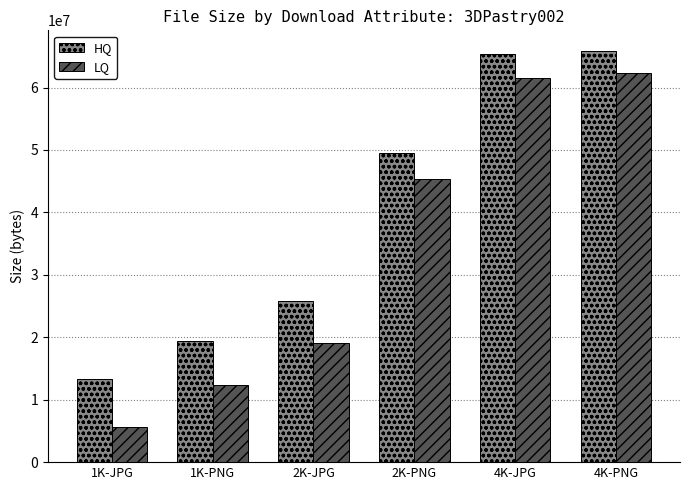

What is the minimum value for HQ?

13255674